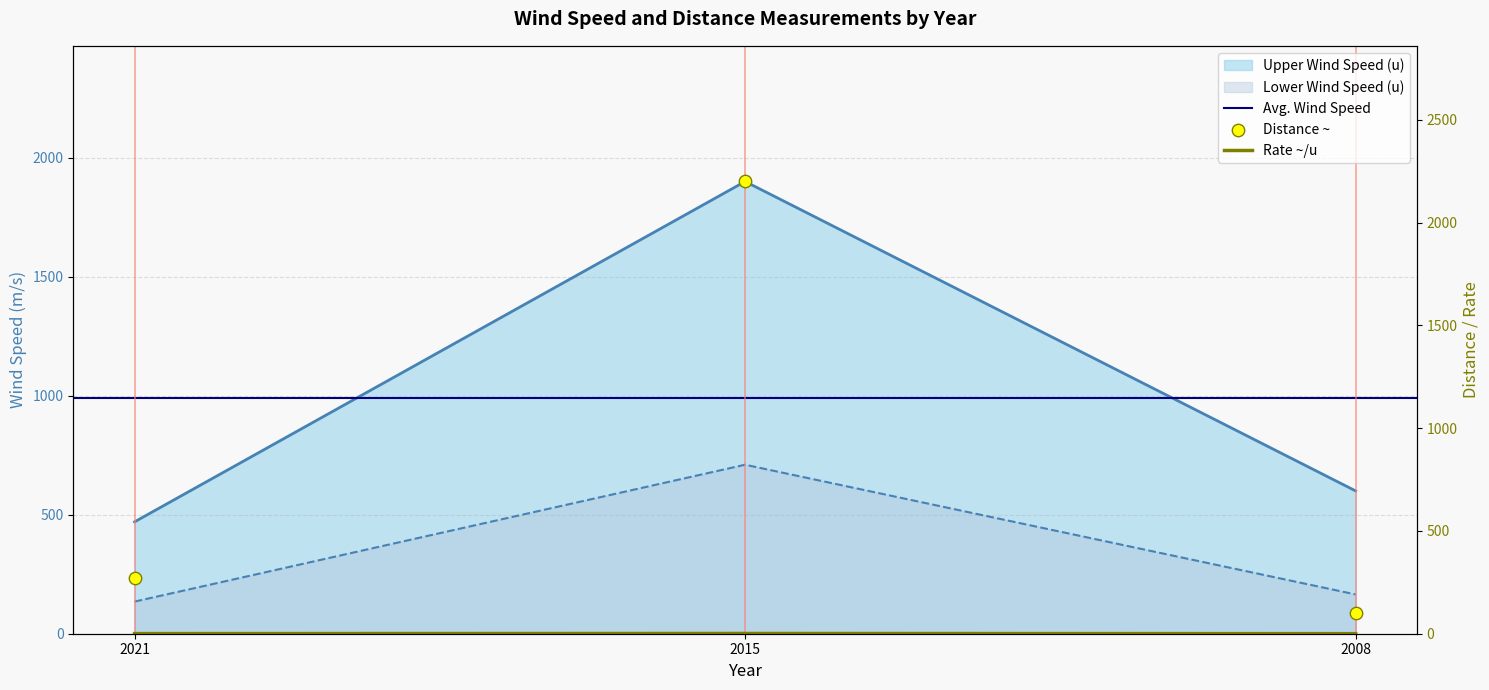

Which series has the largest Y range (max minus min)?

Distance ~